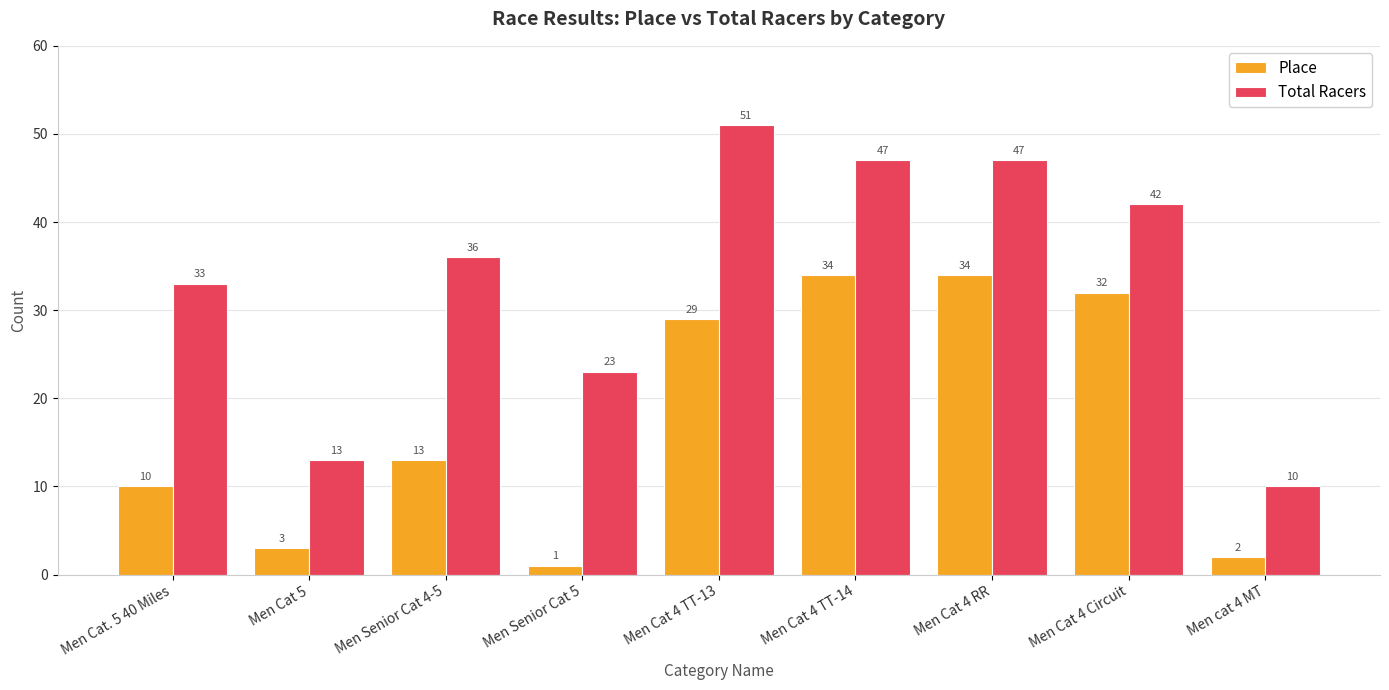

What are all the series names shown in the legend?

Place, Total Racers